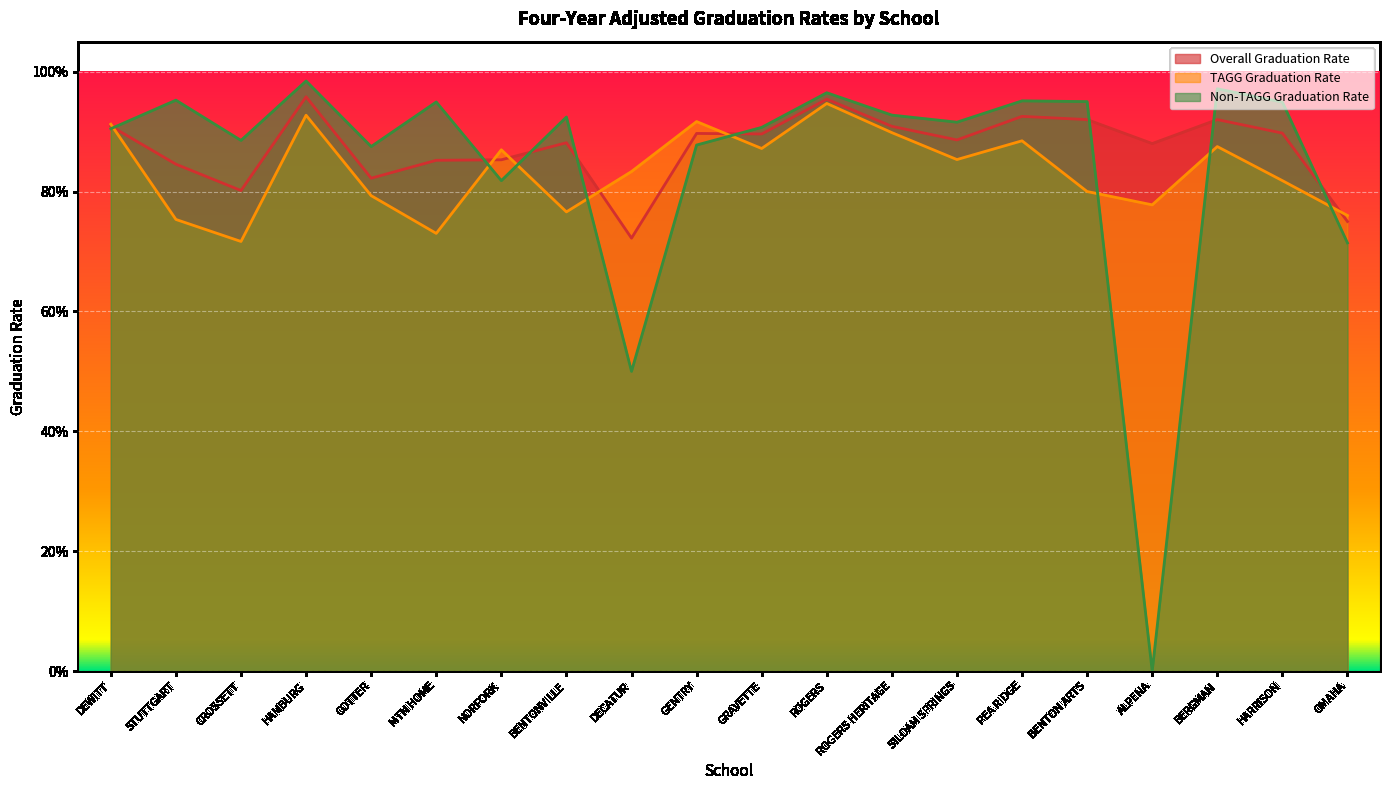

Is it true that Overall Graduation Rate equals 1.3 at DEWITT?

False